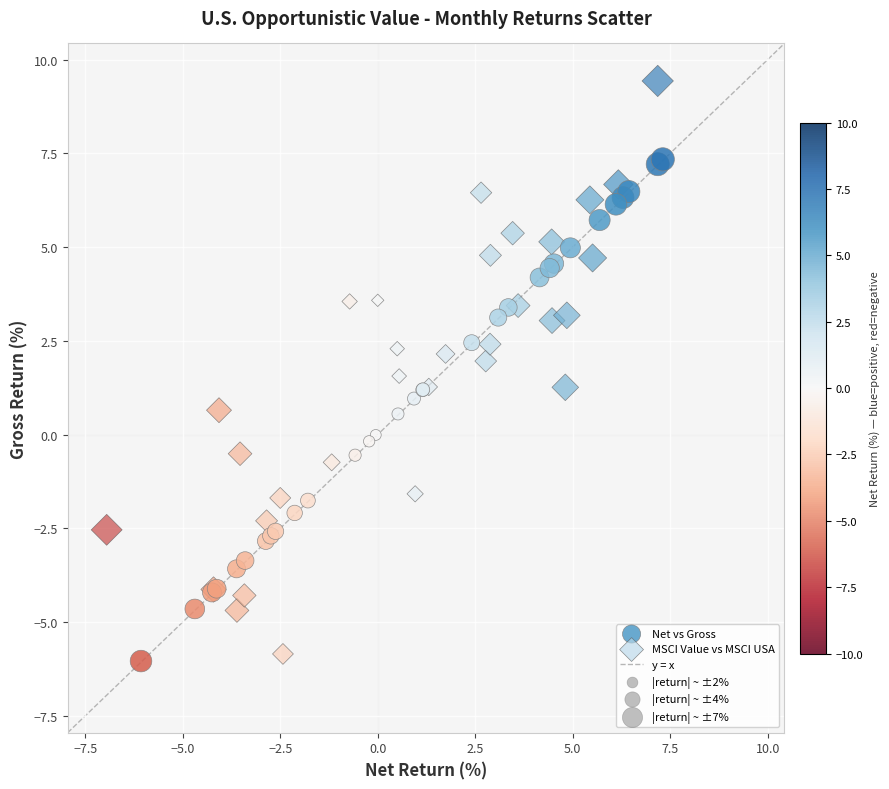

Which series has the largest Y range (max minus min)?

MSCI Value vs MSCI USA